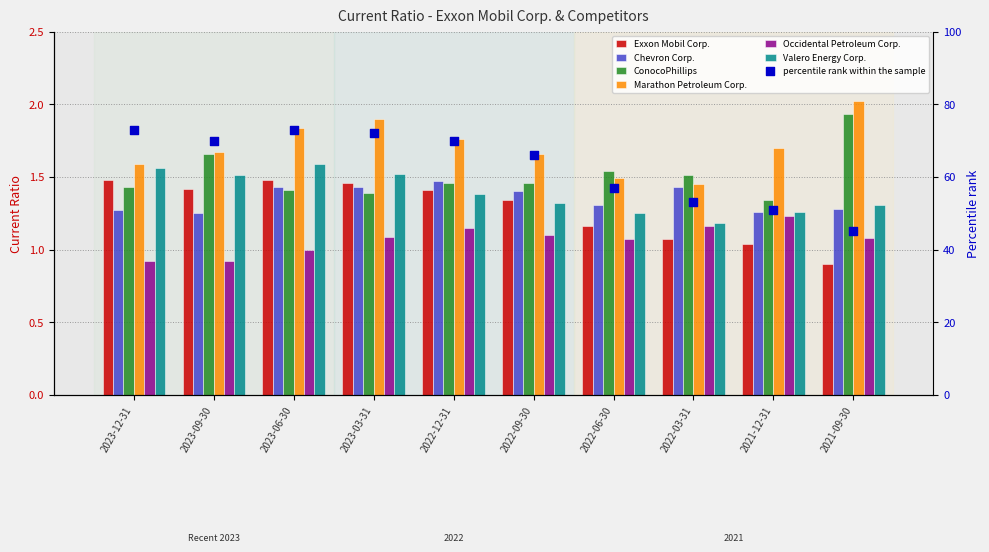

Which series contains the lowest Y value?

Exxon Mobil Corp.